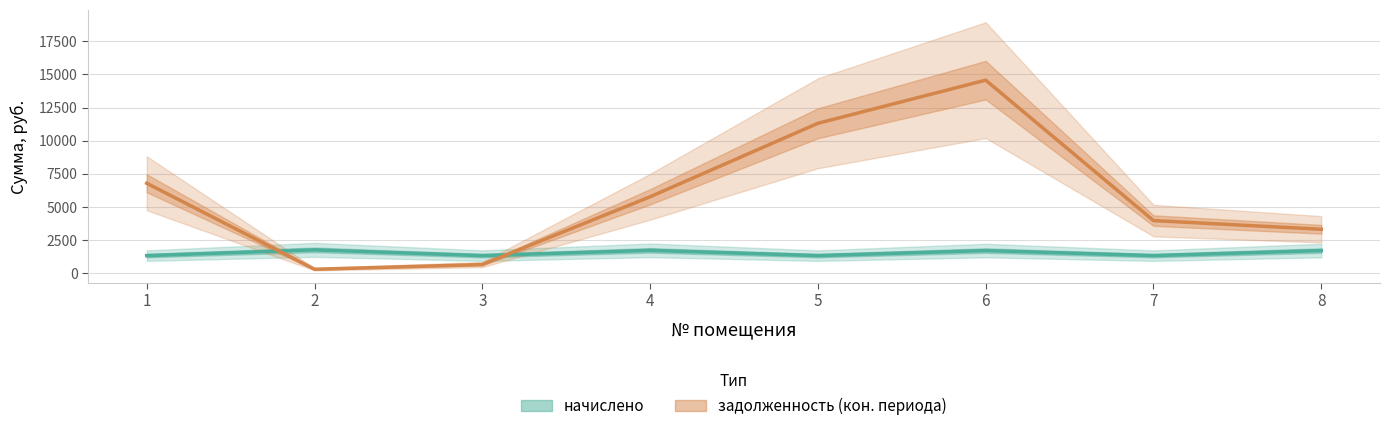

Reading left to right, what are all the values shown in this chart?

начислено: 1=1323.4	2=1758.8	3=1323.4	4=1721.4	5=1323.4	6=1704.4	7=1323.4	8=1704.4
задолженность (col_7): 1=6784.9	2=293.1	3=651.5	4=5766.2	5=11312.9	6=14570.1	7=3969.5	8=3312.4